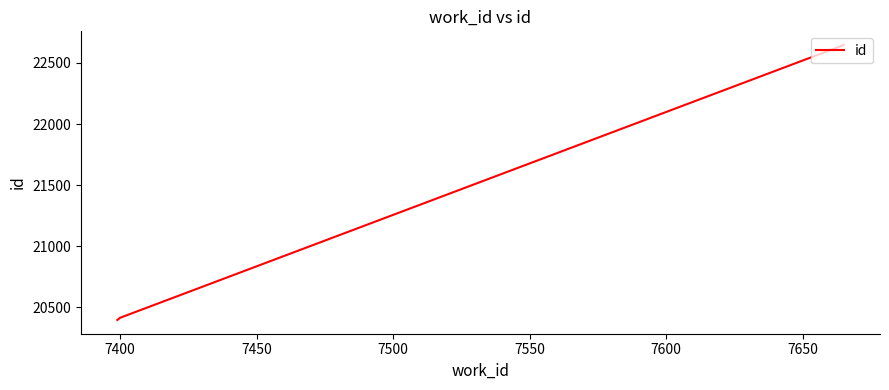

What is the sum of all values?

63456